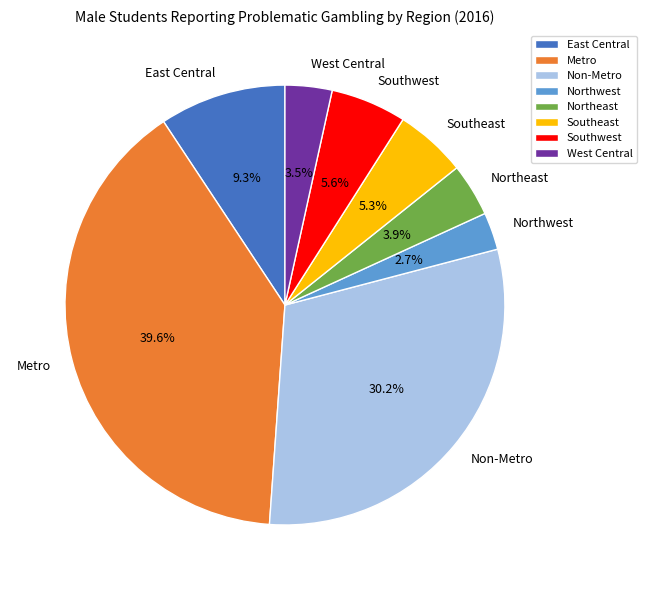

The Southwest slice represents 6% of the pie. True or false?

True